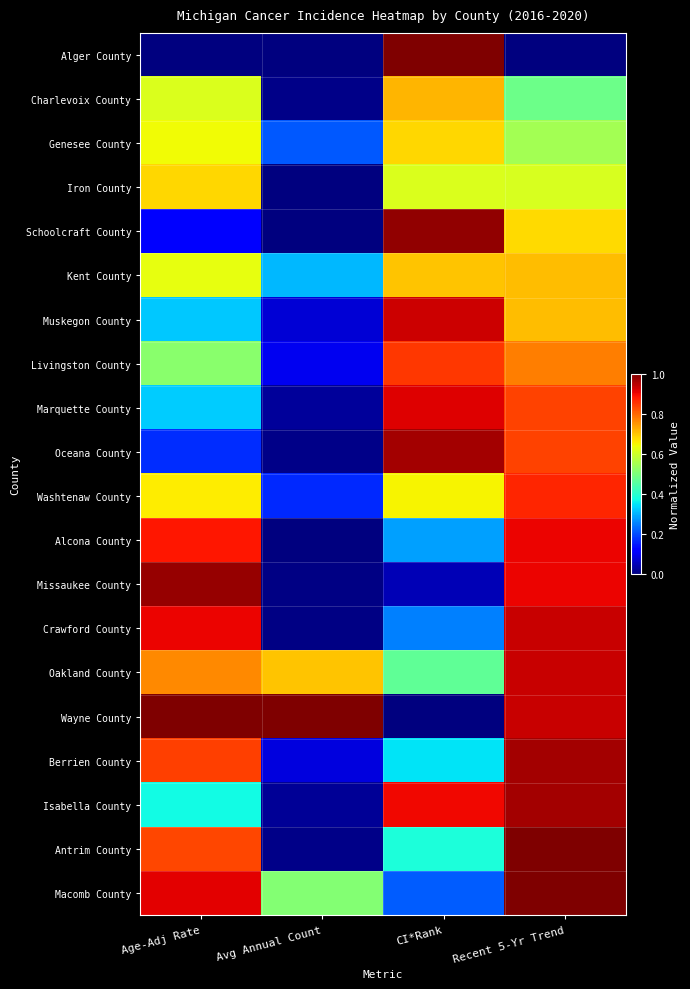

What is the spread (max minus min) of values at CI*Rank?

1.0